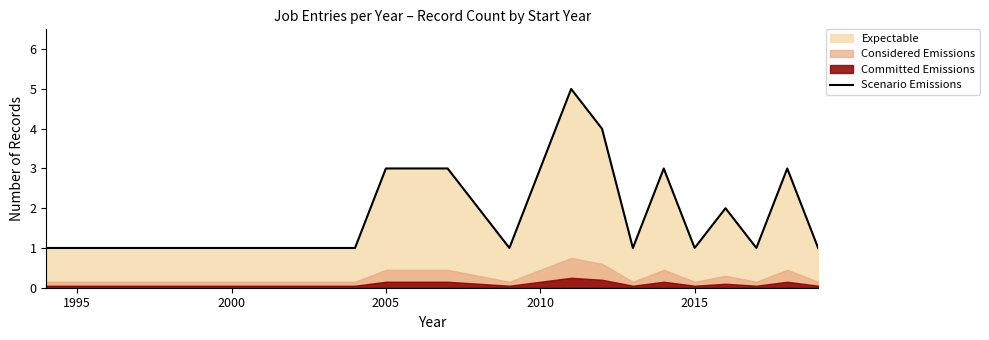

Reading right to left, what are all the values shown in this chart?

1	3	1	2	1	3	1	4	5	3	1	2	3	3	3	1	1	1	1